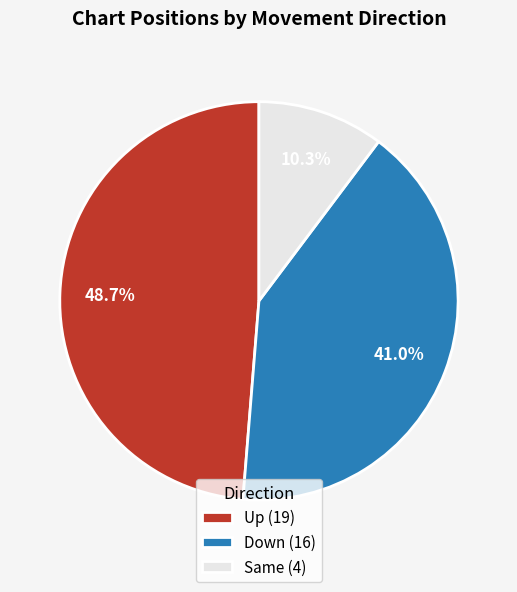

Is there any slice that represents more than half of the pie?

No